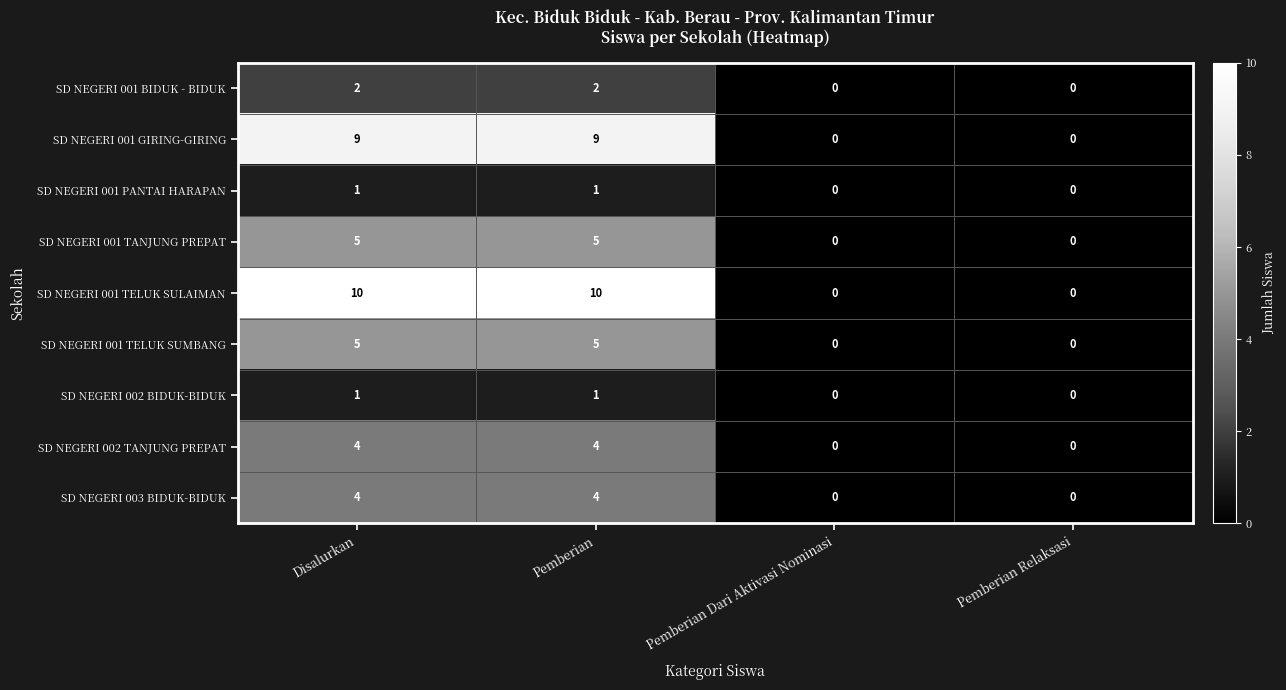

Count the number of data series in this chart.

9